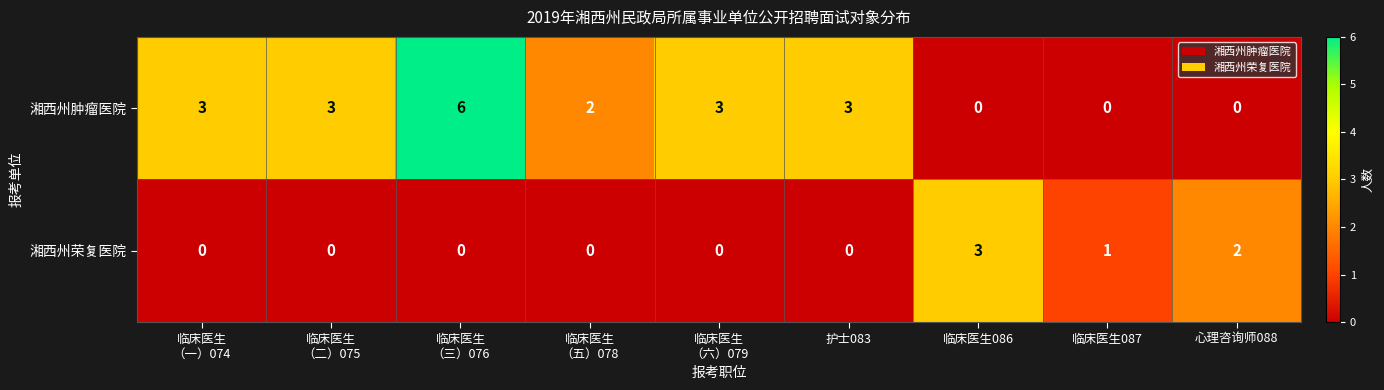

What is the difference between the second highest and second lowest values in the 湘西州肿瘤医院 series?

3